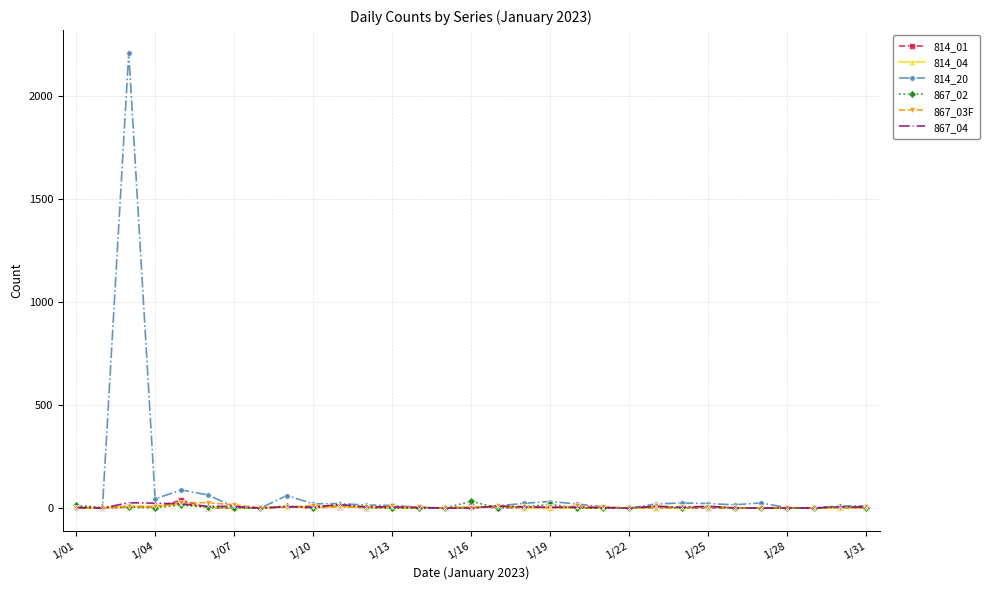

Which series has the widest spread of values?

814_20